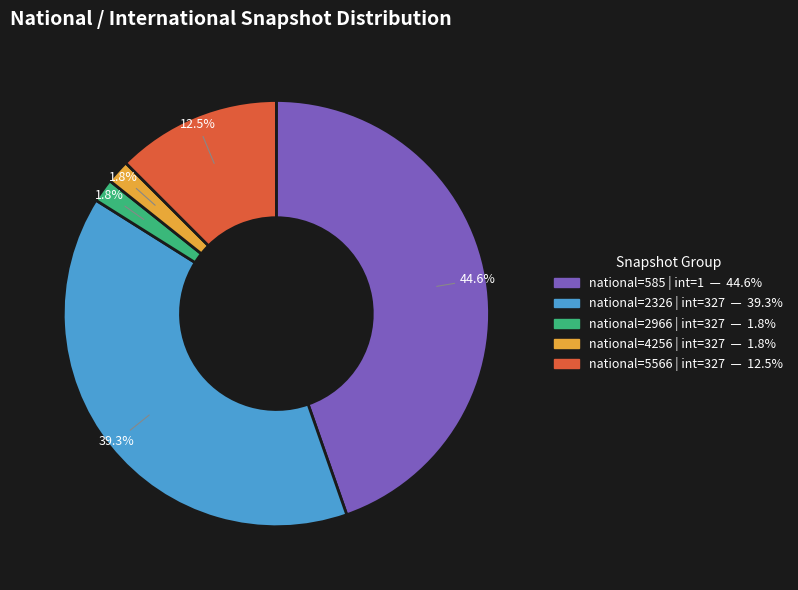

Does any single category account for the majority?

No